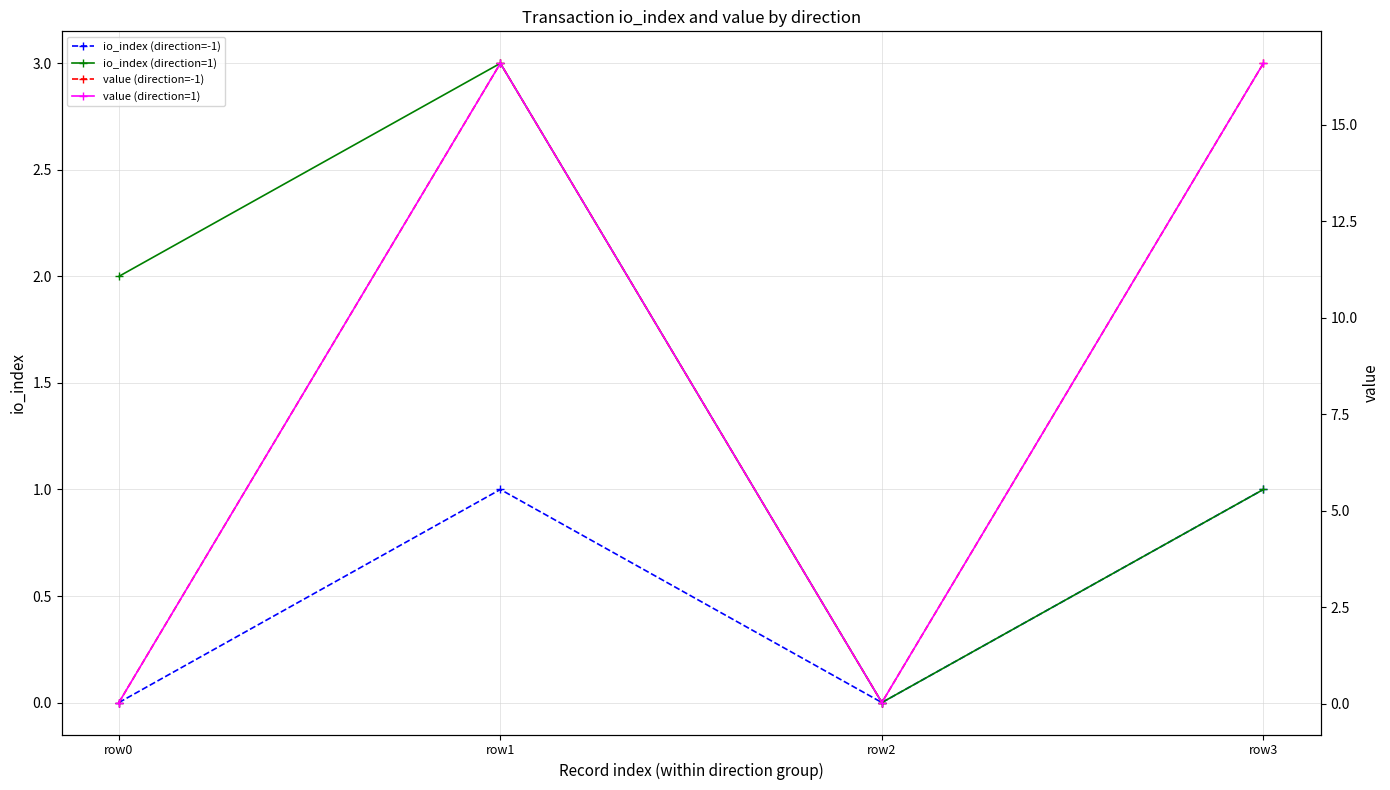

At which label does value (direction=1) reach its minimum?

row0